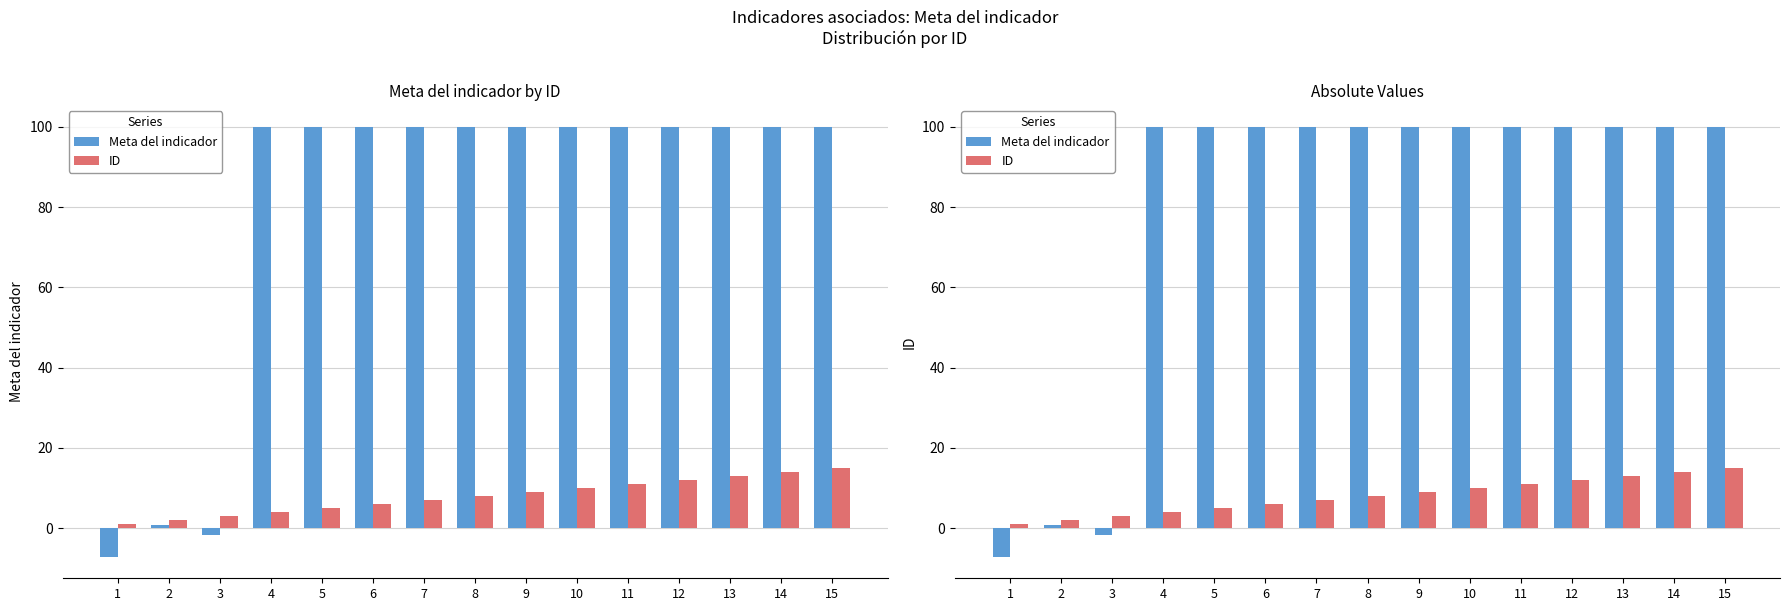

What is the spread (max minus min) of values at 15?

85.0